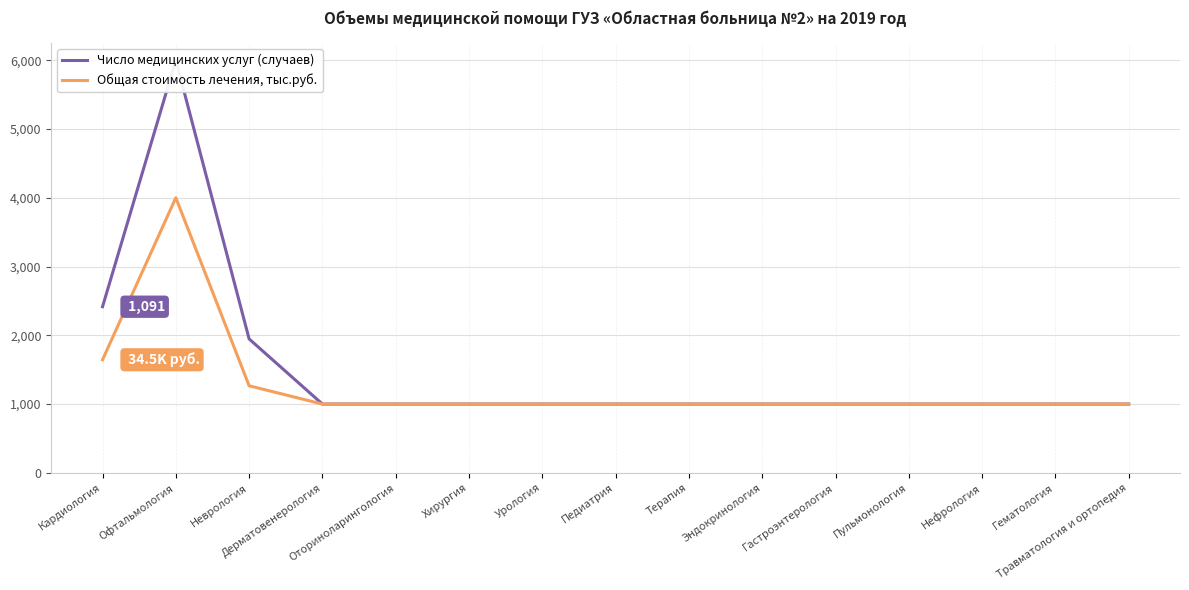

Where is Общая стоимость лечения, тыс.руб. nearest to the value 2500?

Кардиология